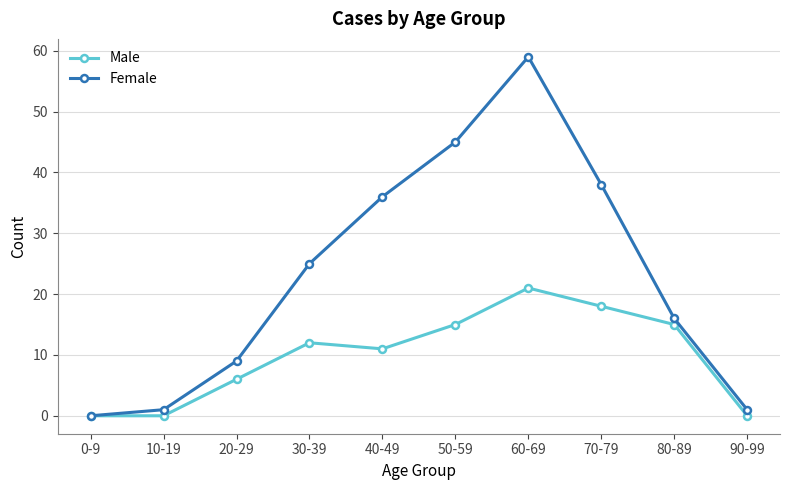

Count the number of categories in the chart.

10